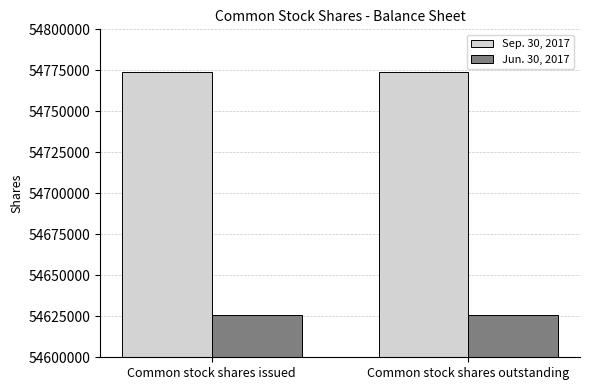

How many bars are there in each group?

2